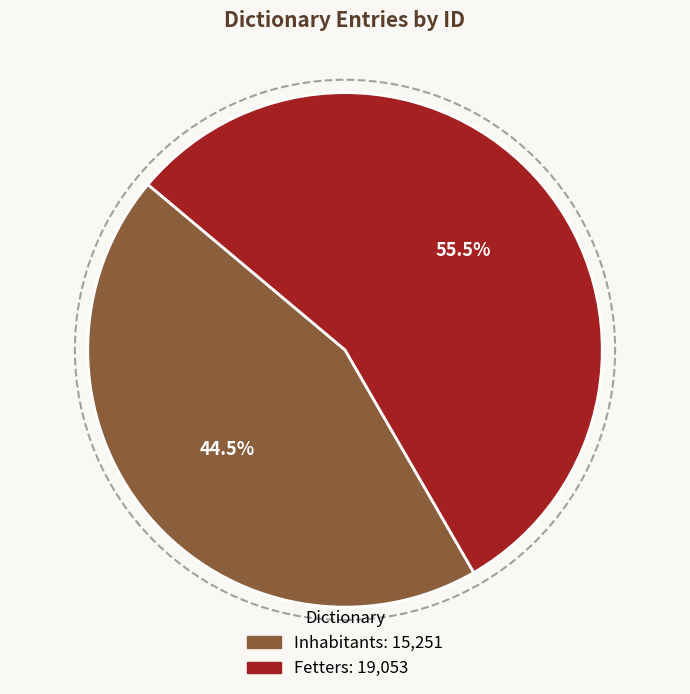

What percentage is NOT represented by Fetters?

44.5%